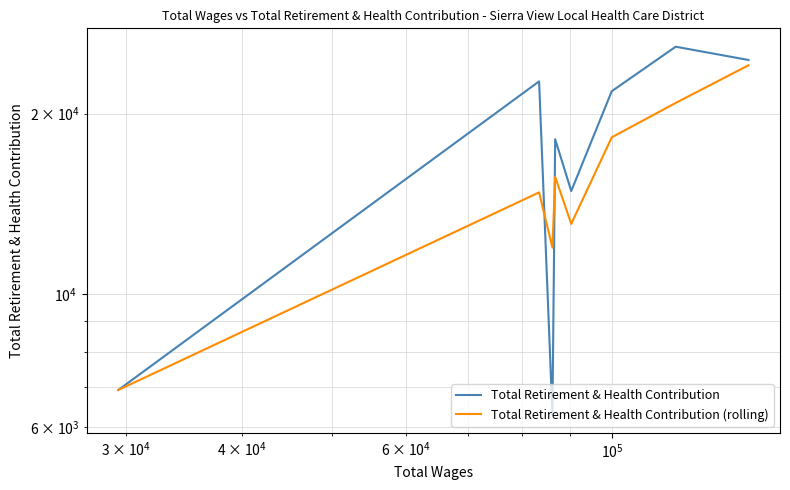

True or false: Total Retirement & Health Contribution (rolling) and Total Retirement & Health Contribution cross at least once.

True